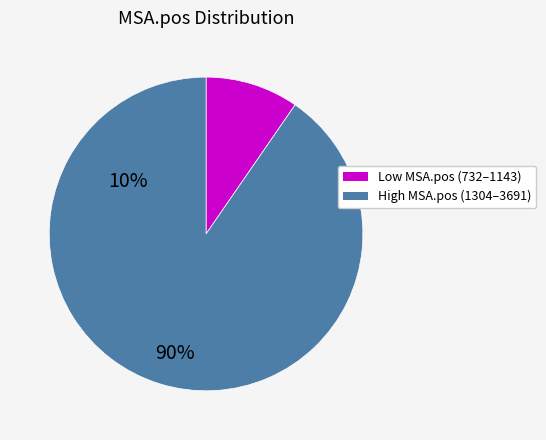

How many segments does this pie chart have?

2